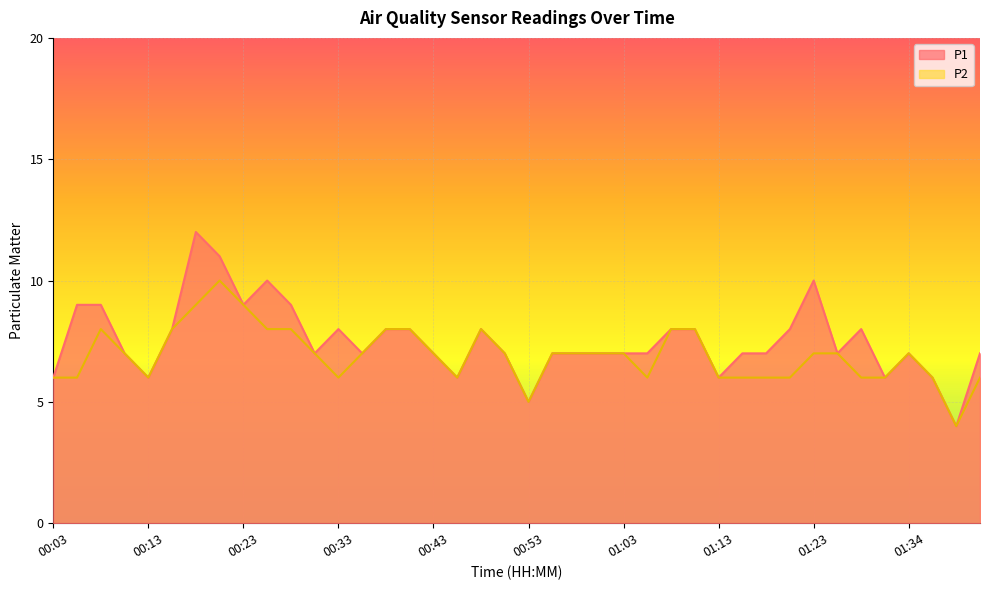

Between 01:21 and 00:13, which is larger?

01:21